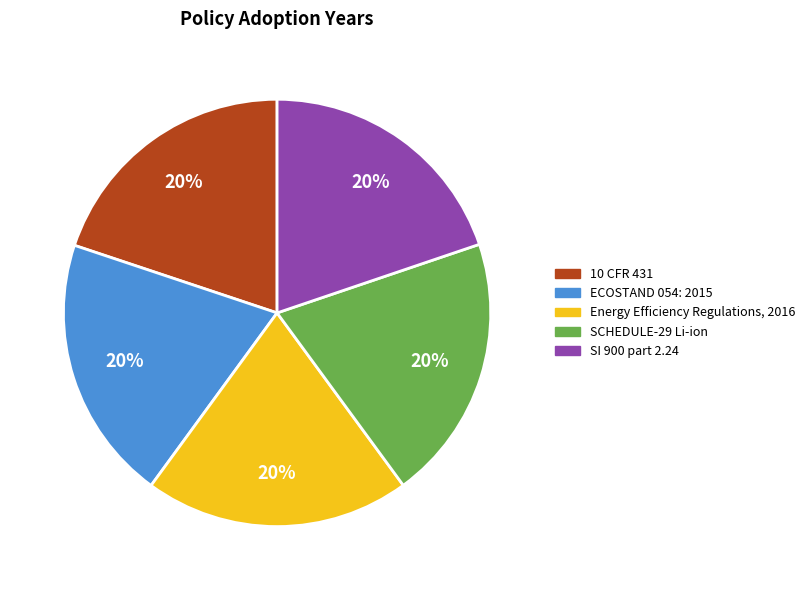

Is the sum of Energy Efficiency Regulations, 2016 and SI 900 part 2.24 greater than half?

No